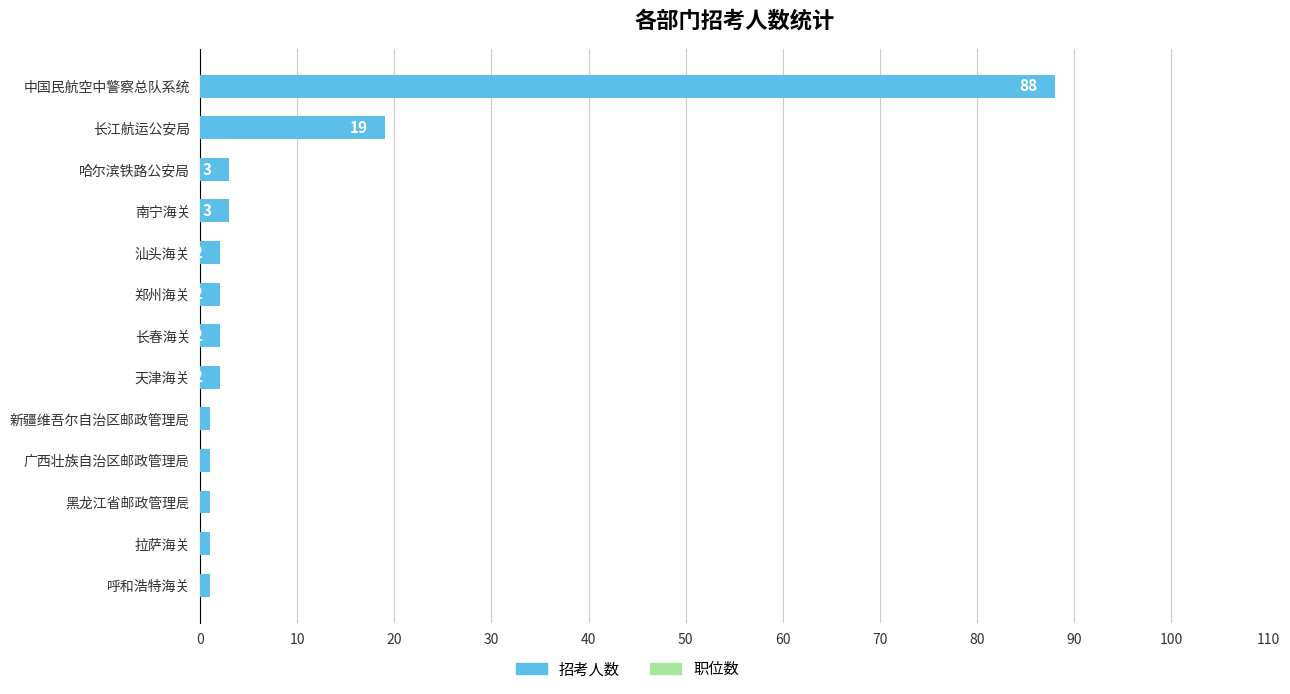

Does the chart contain stacked bars?

No